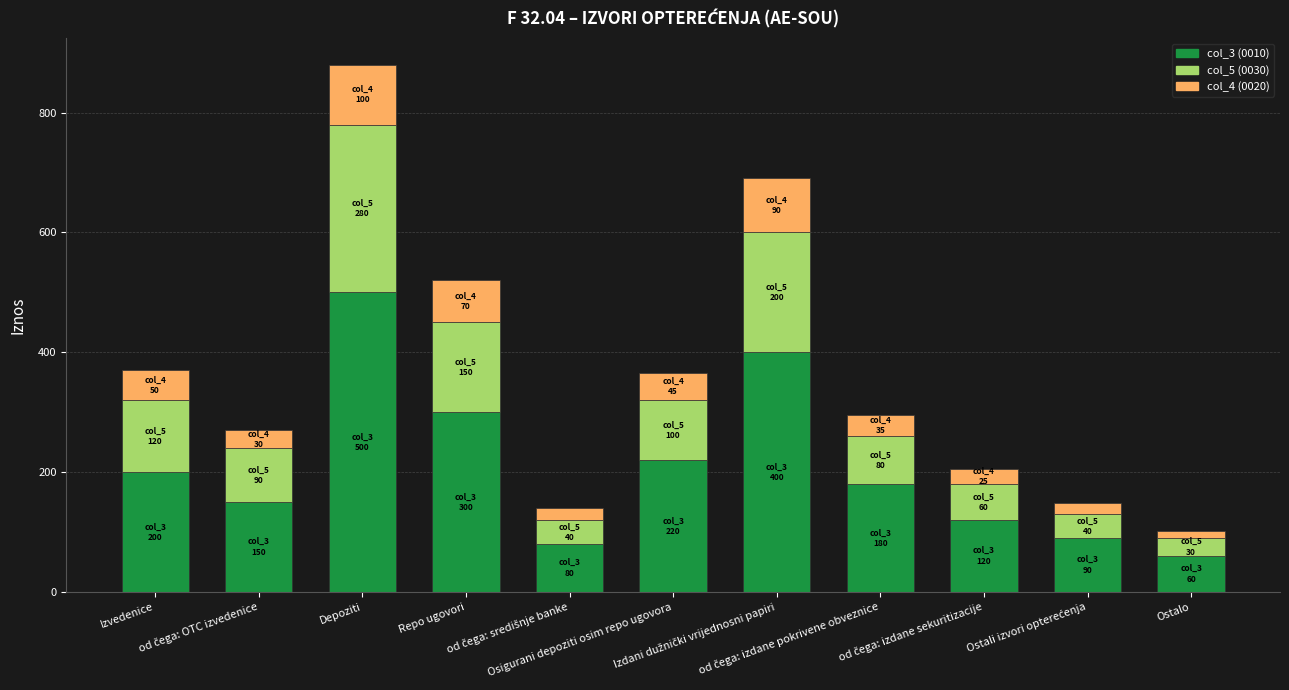

How many distinct data groups are displayed?

3